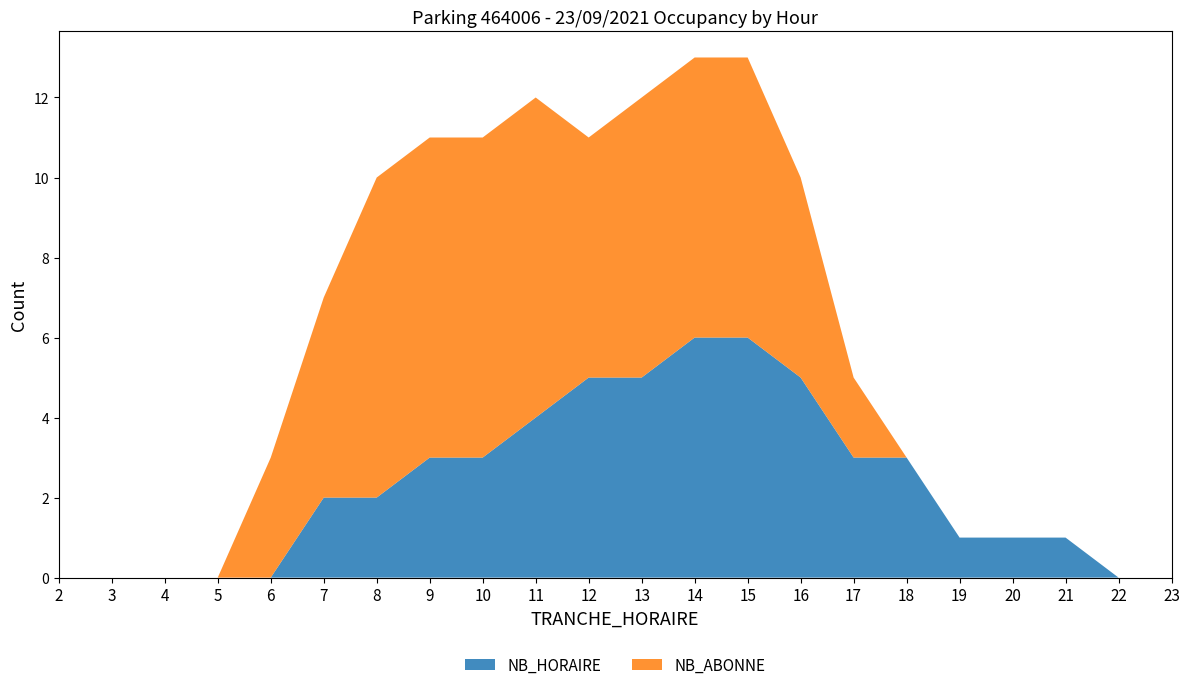

Reading left to right, extract all data points from this chart.

NB_HORAIRE: 2=0	3=0	4=0	5=0	6=0	7=2	8=2	9=3	10=3	11=4	12=5	13=5	14=6	15=6	16=5	17=3	18=3	19=1	20=1	21=1	22=0	23=0
NB_ABONNE: 2=0	3=0	4=0	5=0	6=3	7=5	8=8	9=8	10=8	11=8	12=6	13=7	14=7	15=7	16=5	17=2	18=0	19=0	20=0	21=0	22=0	23=0